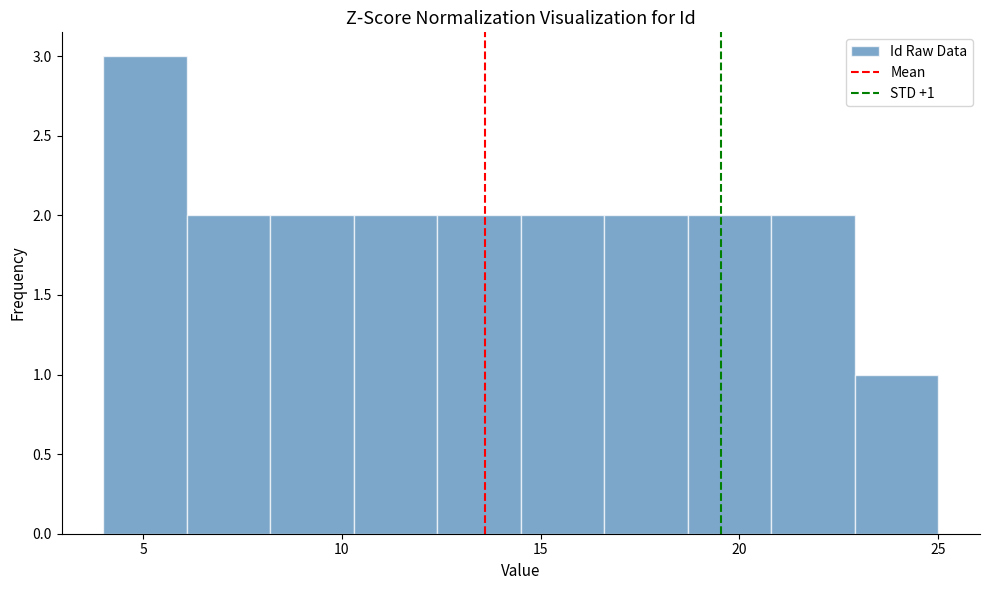

Over which range of the x-axis is the bar tallest?

4.0 to 6.1